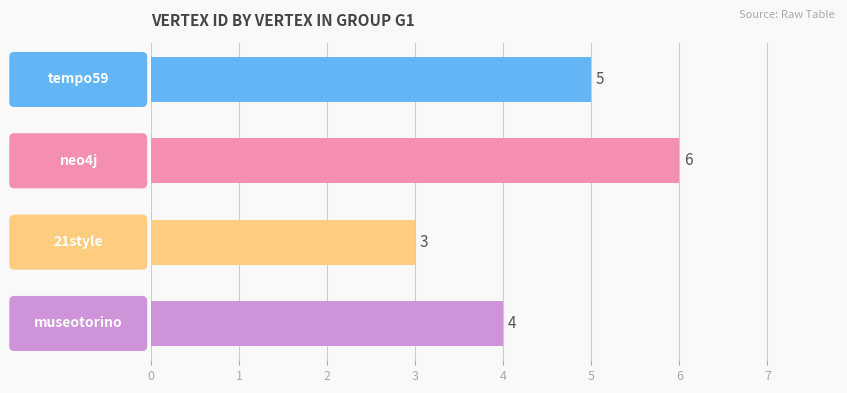

Rank the categories by value from highest to lowest.

neo4j, tempo59, museotorino, 21style